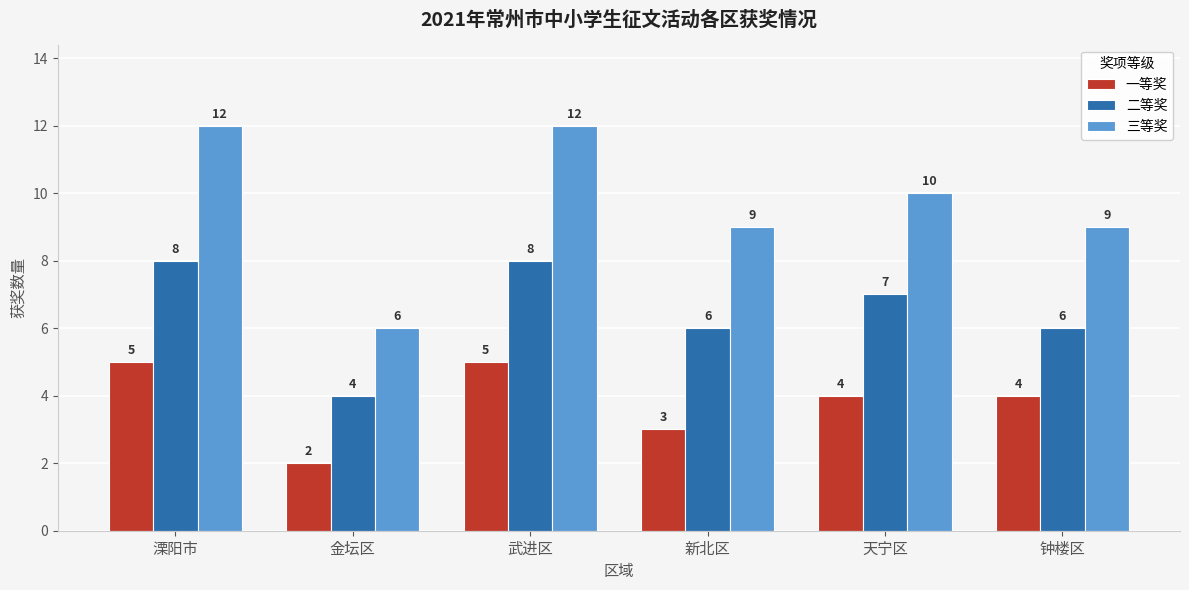

Count the 二等奖 values in the range 6 to 8.

5